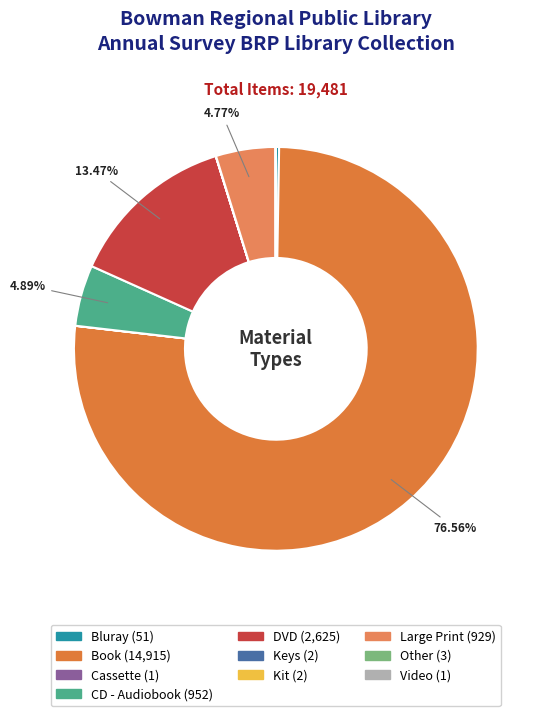

What percentage do CD - Audiobook and DVD together represent?

18.4%